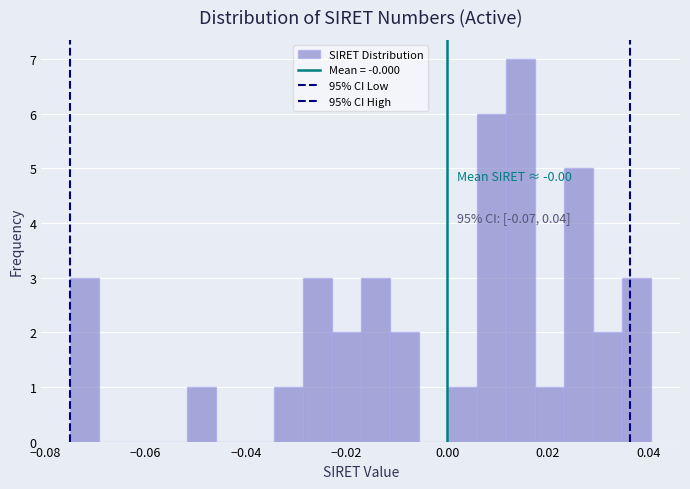

Read against the x-axis, roughly where is the centre of the tallest bar?

0.014